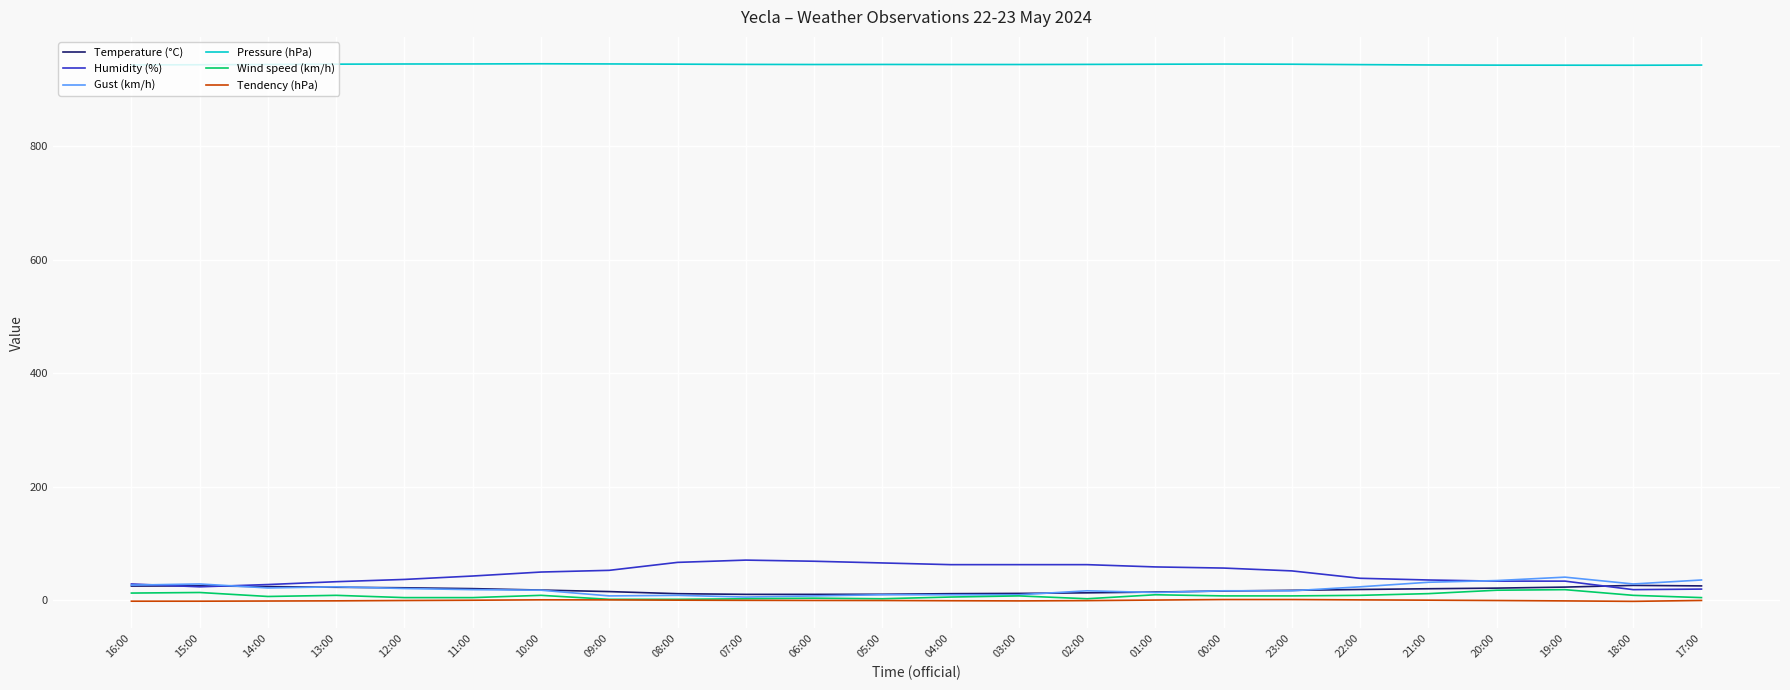

True or false: Pressure (hPa) and Wind speed (km/h) cross at least once.

False